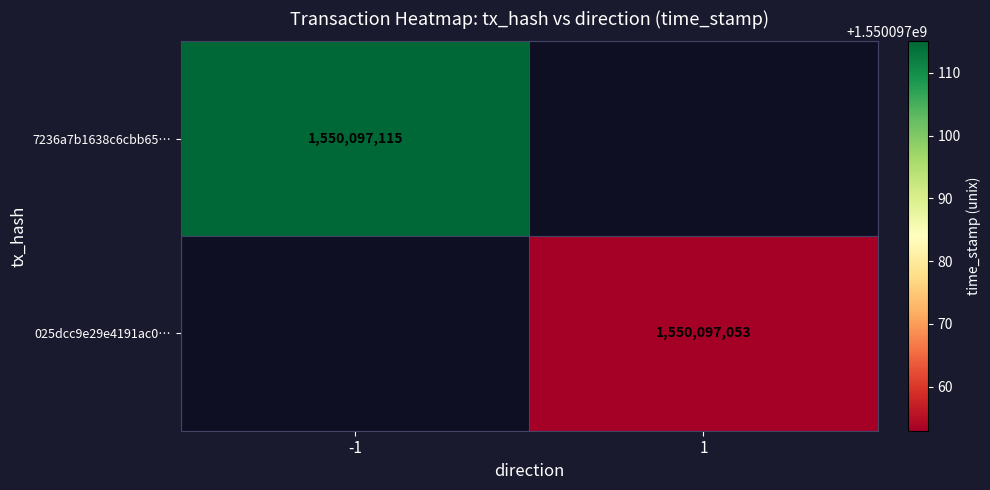

What is the maximum value for 025dcc9e29e4191ac0de485cdaa2ad260f36b53?

1550097053